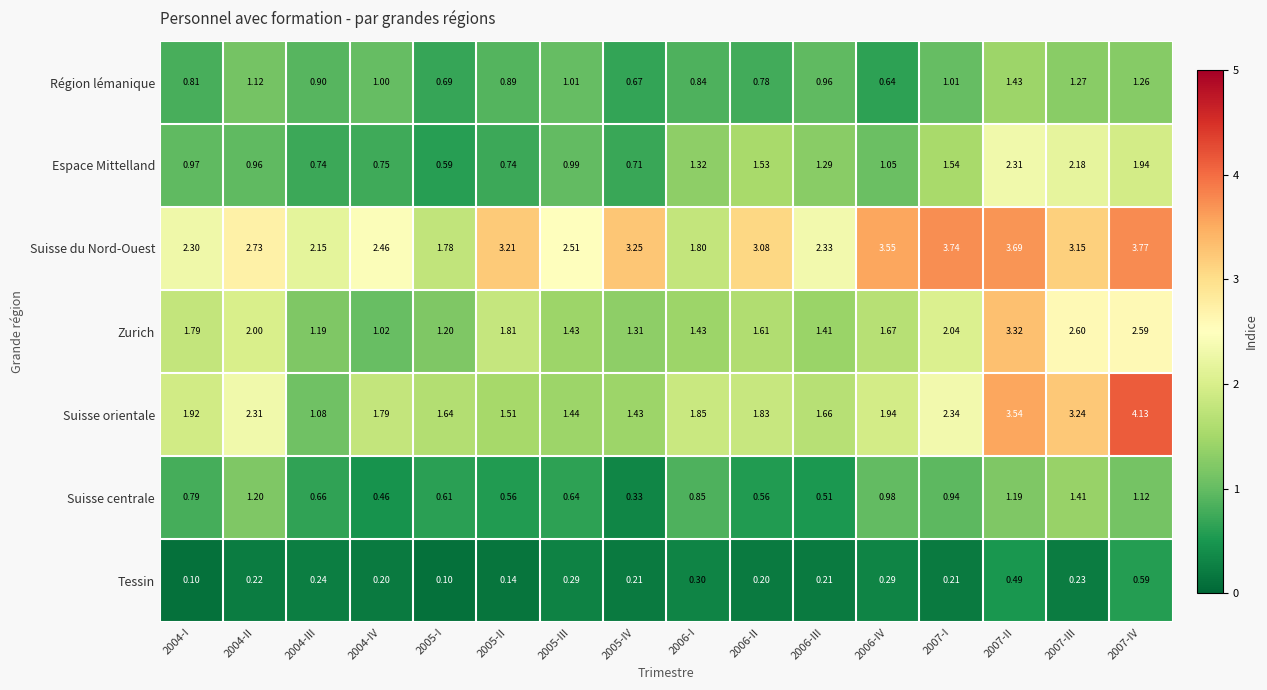

Rank the series by their maximum value, from highest to lowest.

Suisse orientale, Suisse du Nord-Ouest, Zurich, Espace Mittelland, Région lémanique, Suisse centrale, Tessin